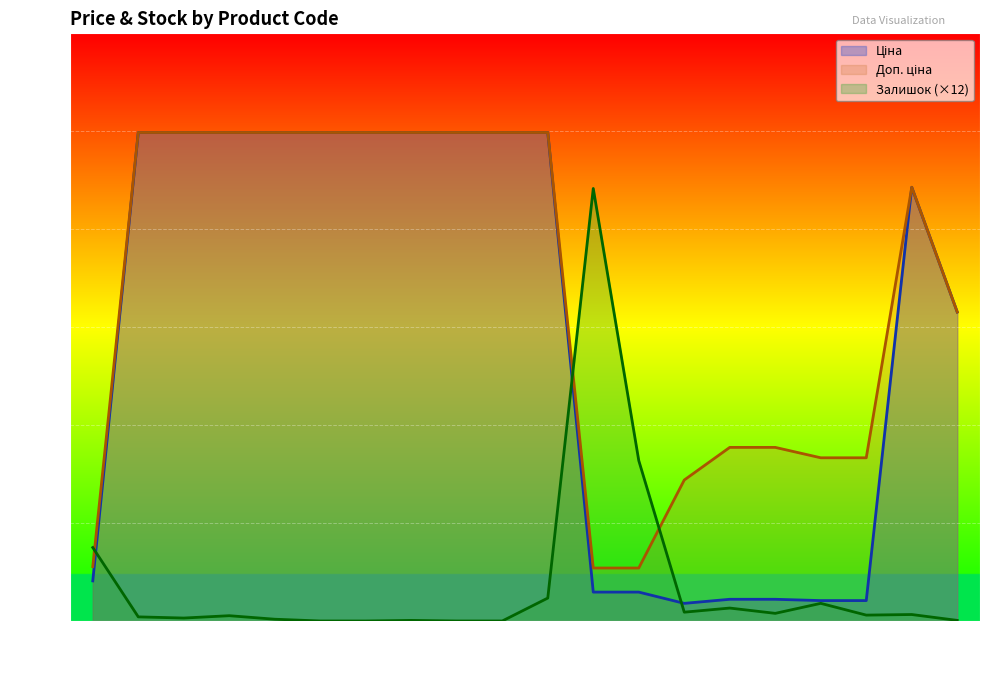

What is the spread (max minus min) of values at 91948?

3281.0